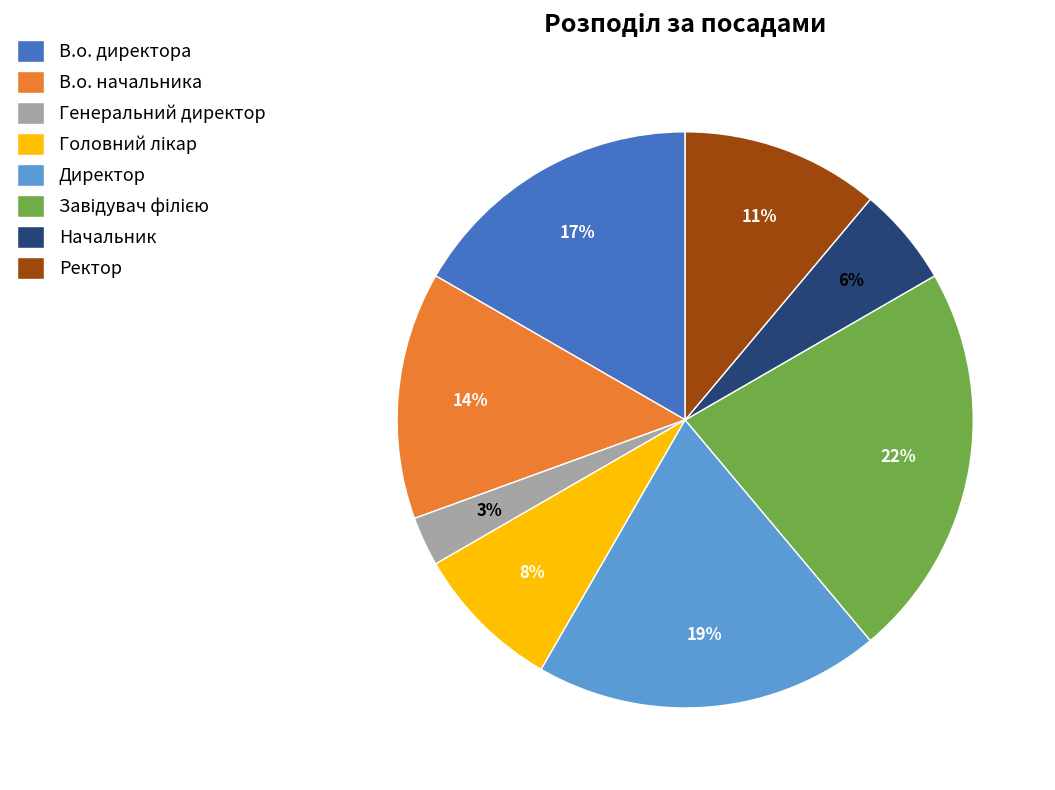

True or false: Директор accounts for 19% of the total.

True